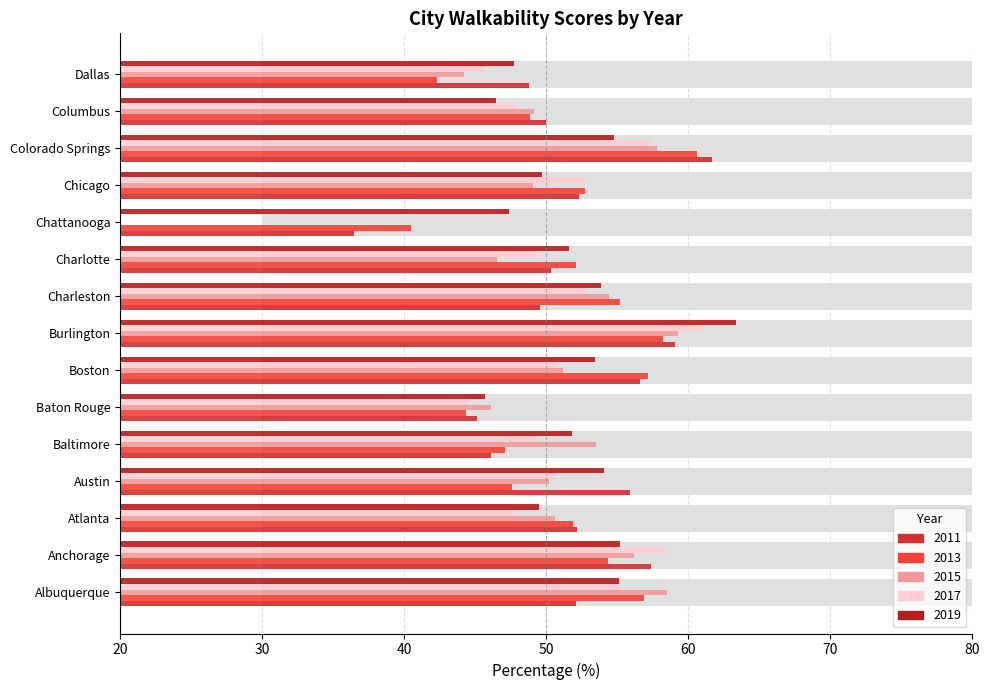

Which series has the largest range (max minus min)?

2017